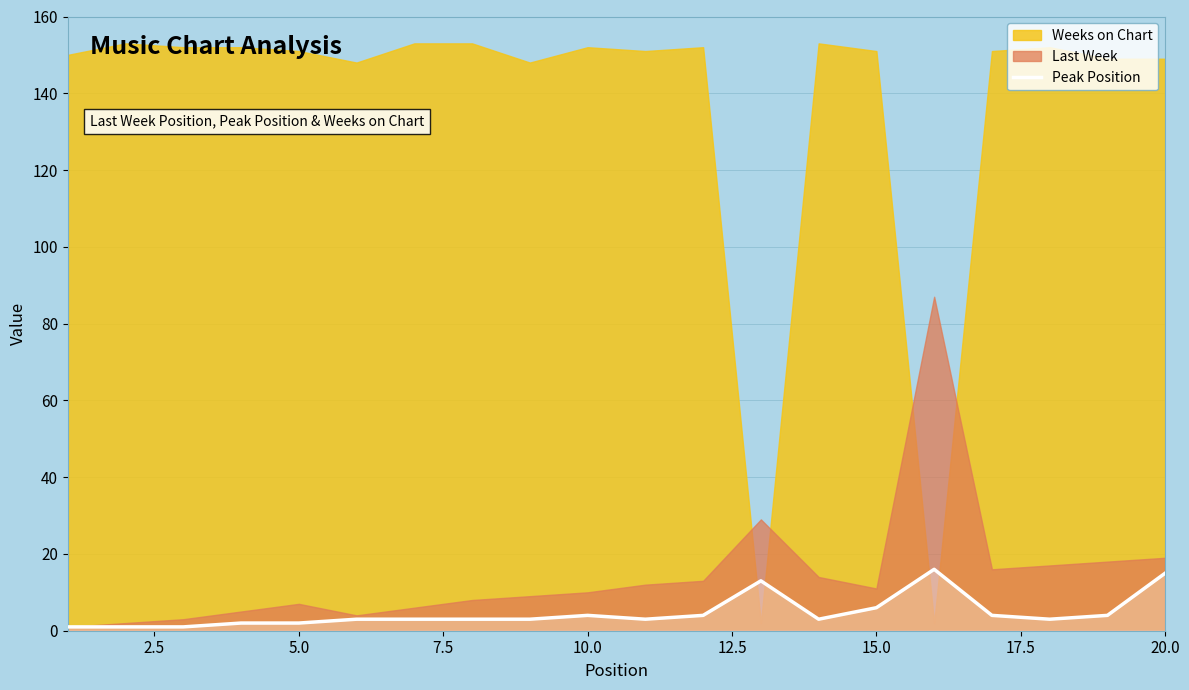

What is the highest value of the Peak Position series?

16